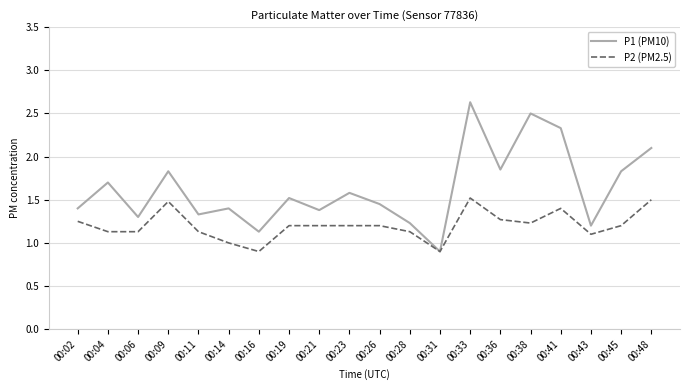

What is the minimum value for P2 (PM2.5)?

0.9